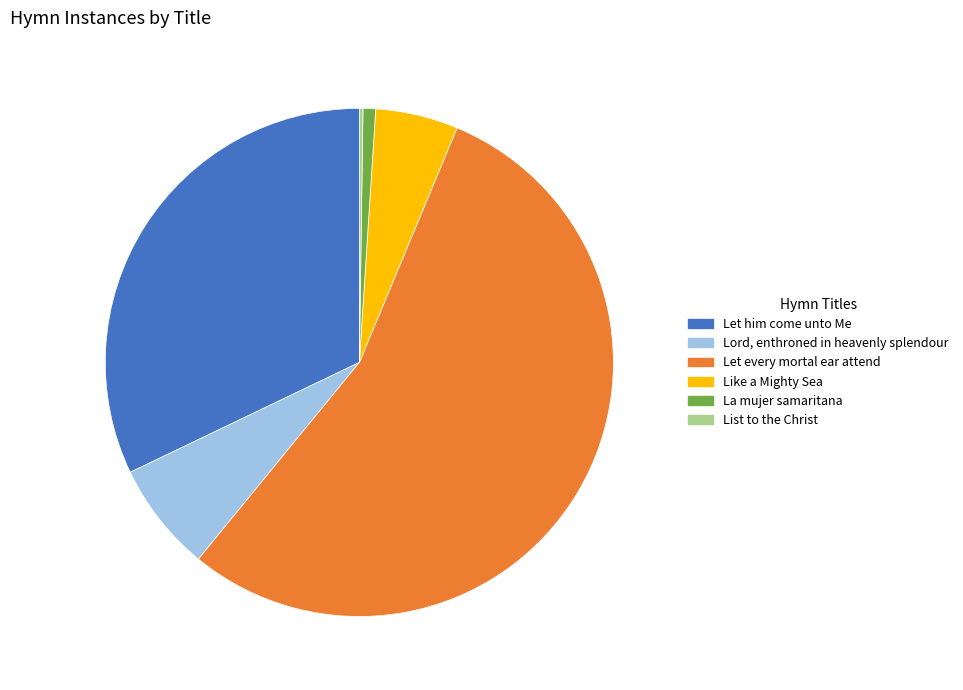

Which category accounts for the majority?

Let every mortal ear attend